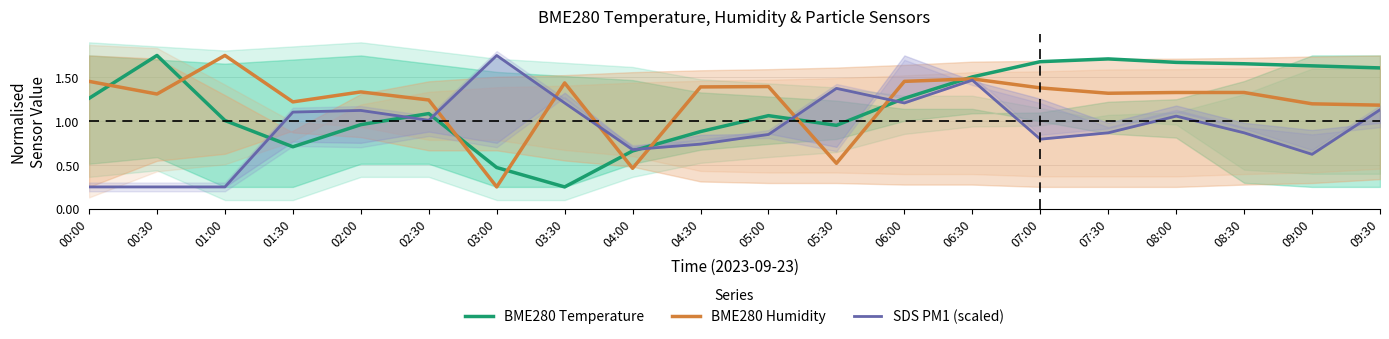

Between 03:00 and 04:00, which series saw the biggest shift?

SDS PM1 (scaled)